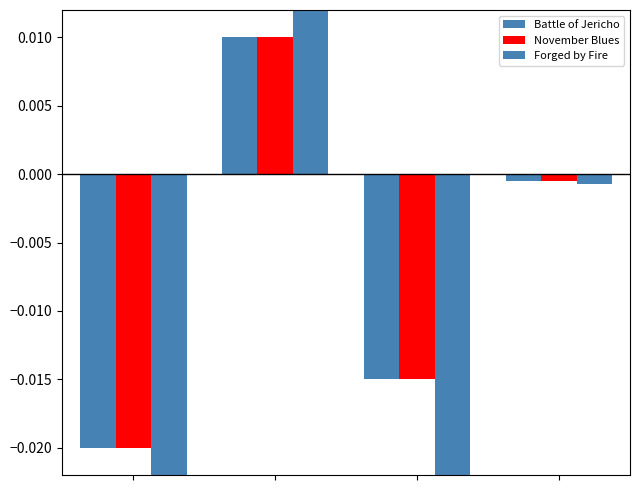

Is the value of Battle of Jericho at 3 greater than the value of November Blues at 3?

No